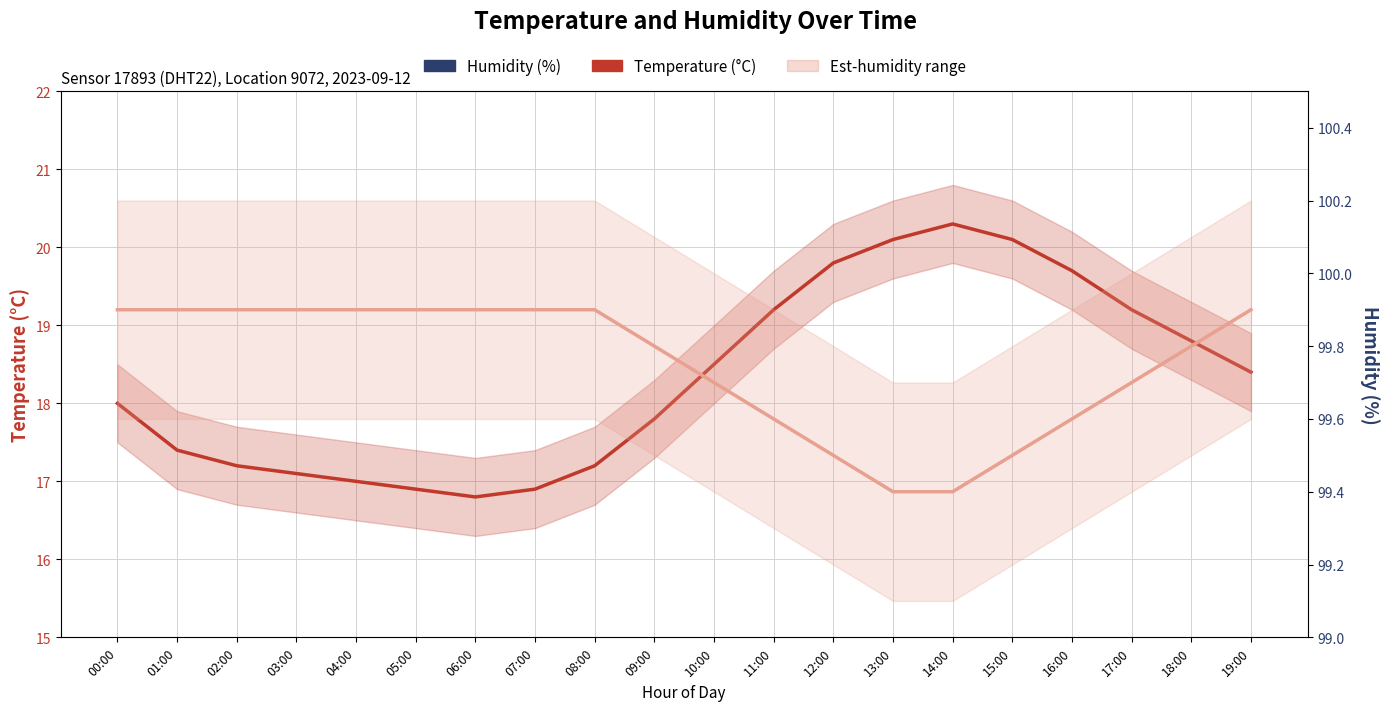

At which category is the sum across all series the highest?

14:00